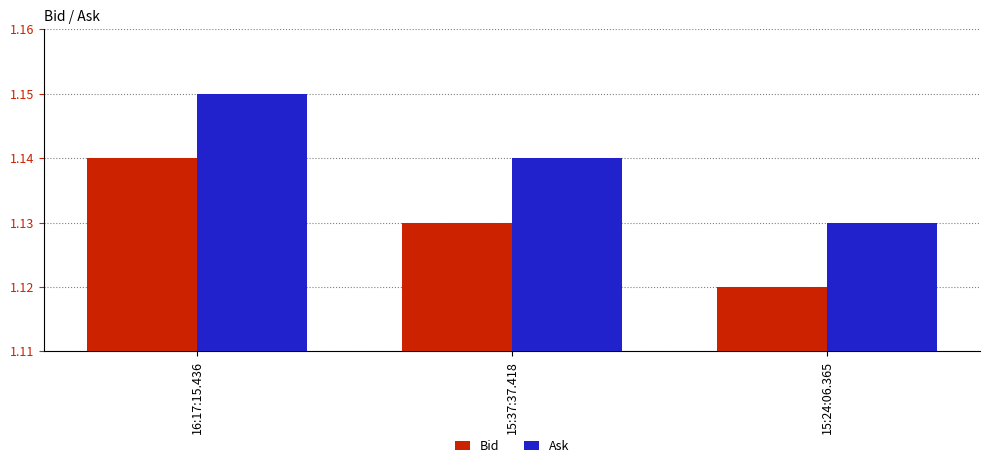

At which label is Ask closest to 1?

15:24:06.365